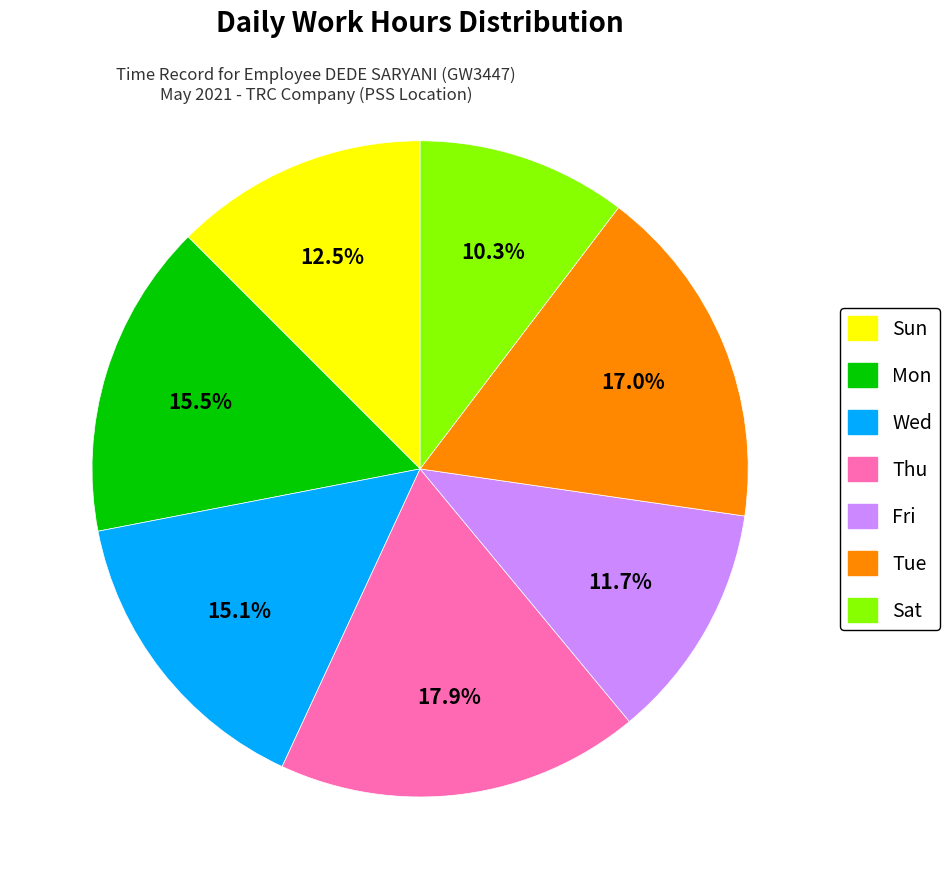

Is there any slice that represents more than half of the pie?

No